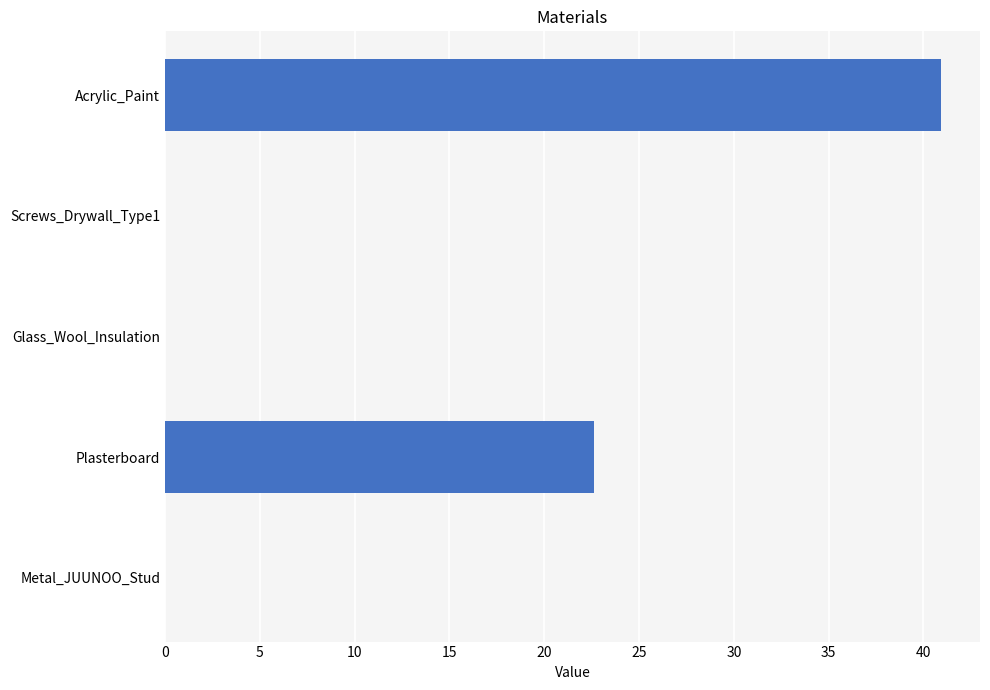

Reading top to bottom, transcribe all the data shown in this chart.

Acrylic_Paint=40.9	Screws_Drywall_Type1=0.0	Glass_Wool_Insulation=0.0	Plasterboard=22.6	Metal_JUUNOO_Stud=0.0